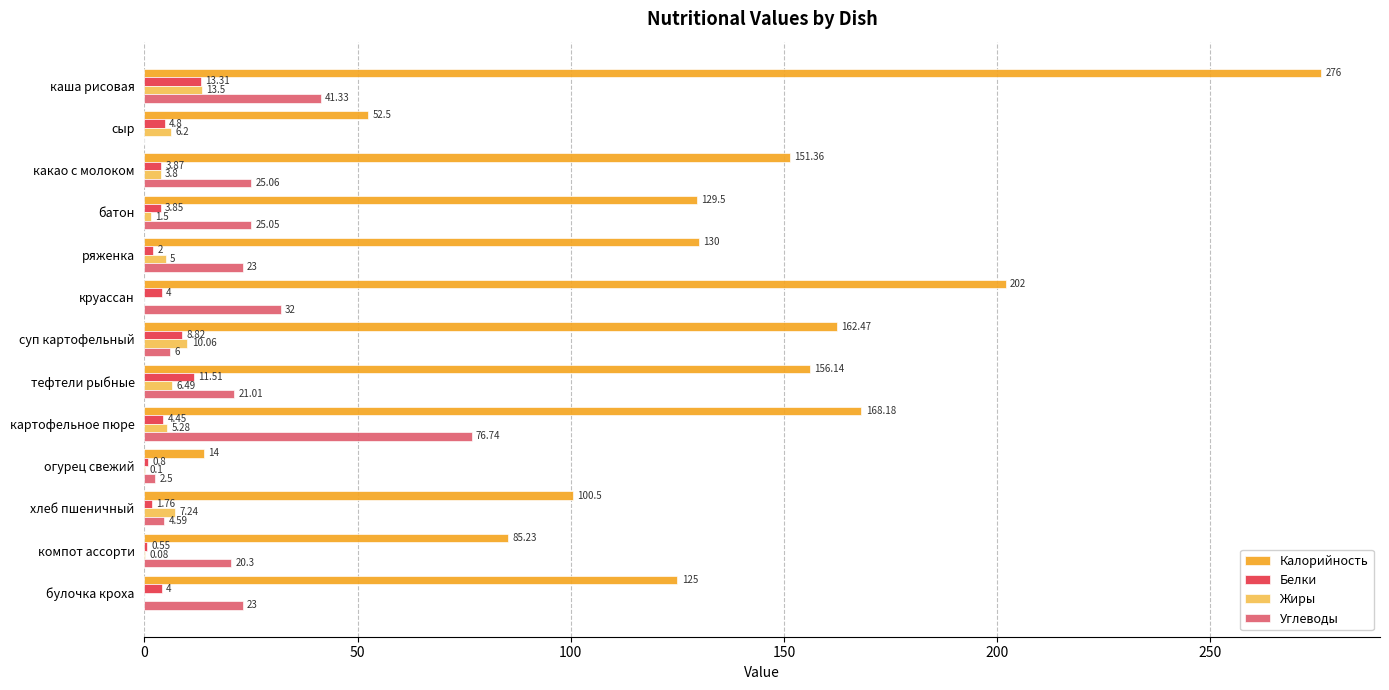

What is the sum of the Калорийность values at сыр and ряженка?

182.5